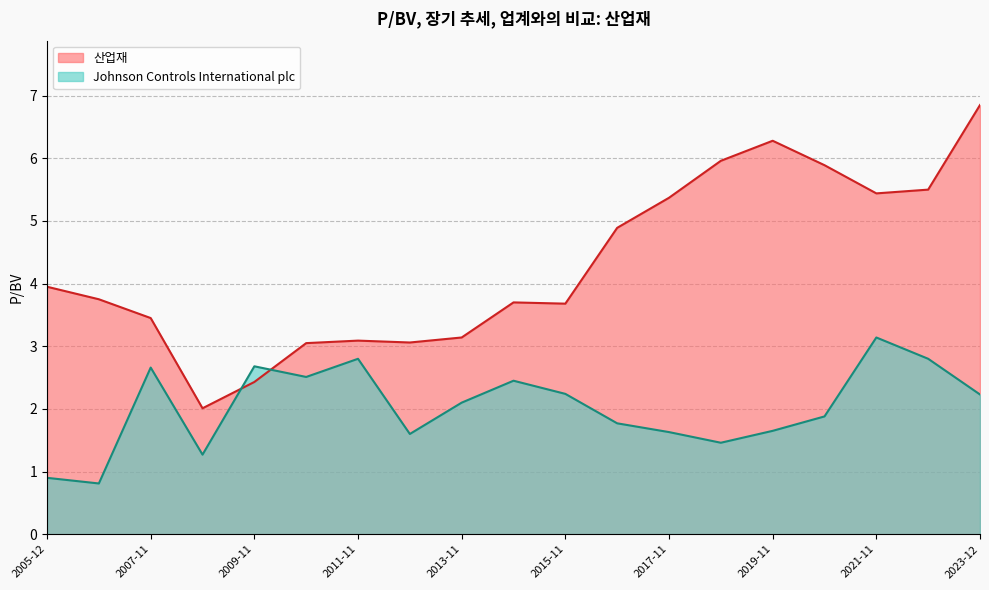

The Johnson Controls International plc series shows 1.0 at 2011-11-22. True or false?

False